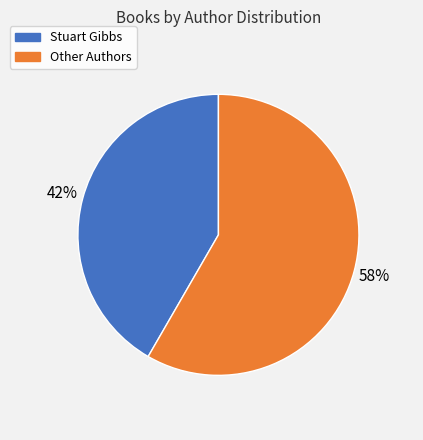

Is there any slice that represents more than half of the pie?

Yes